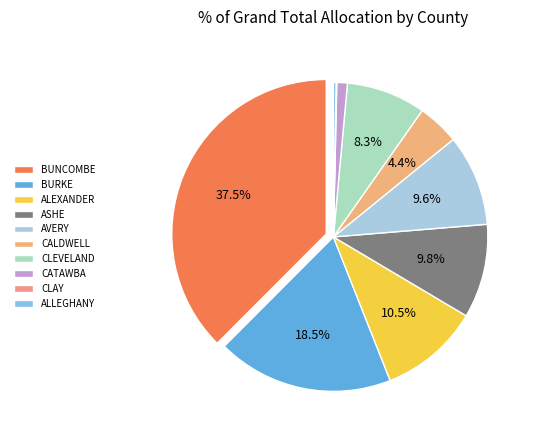

Between BURKE and ALEXANDER, which is larger?

BURKE